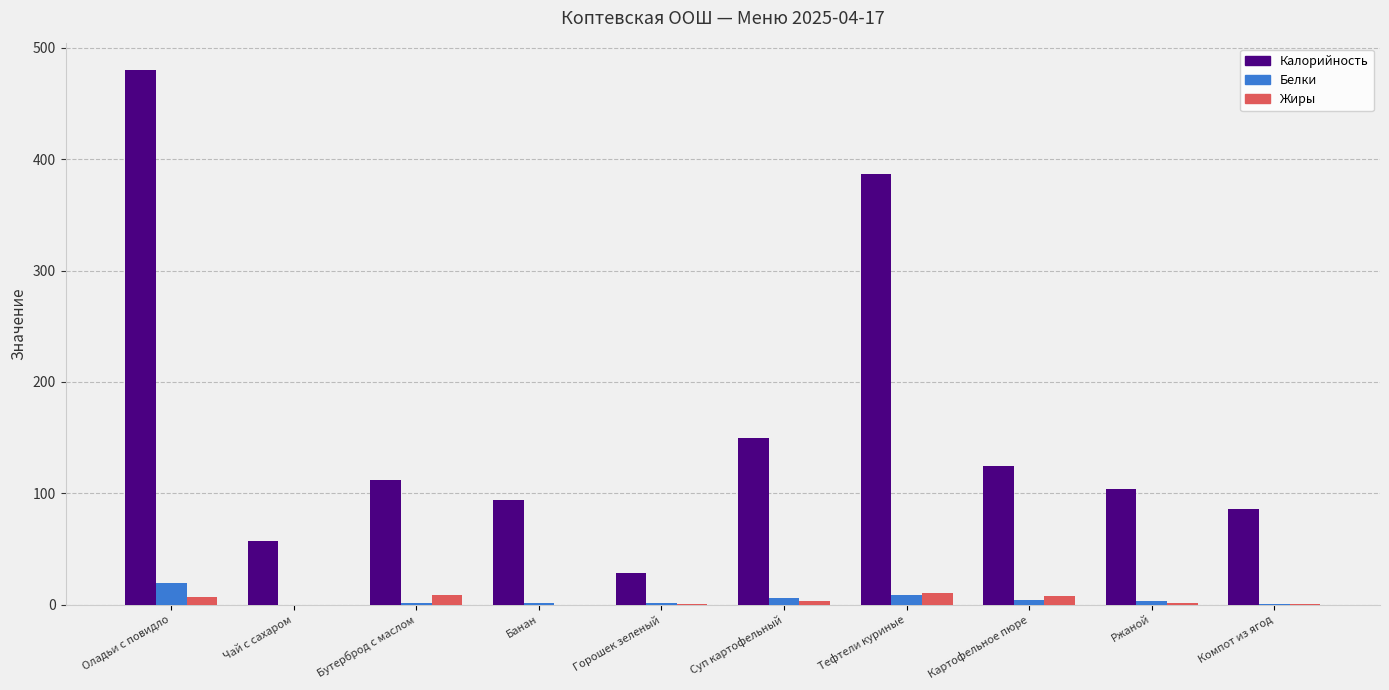

What is the sum of all Жиры values?

39.3